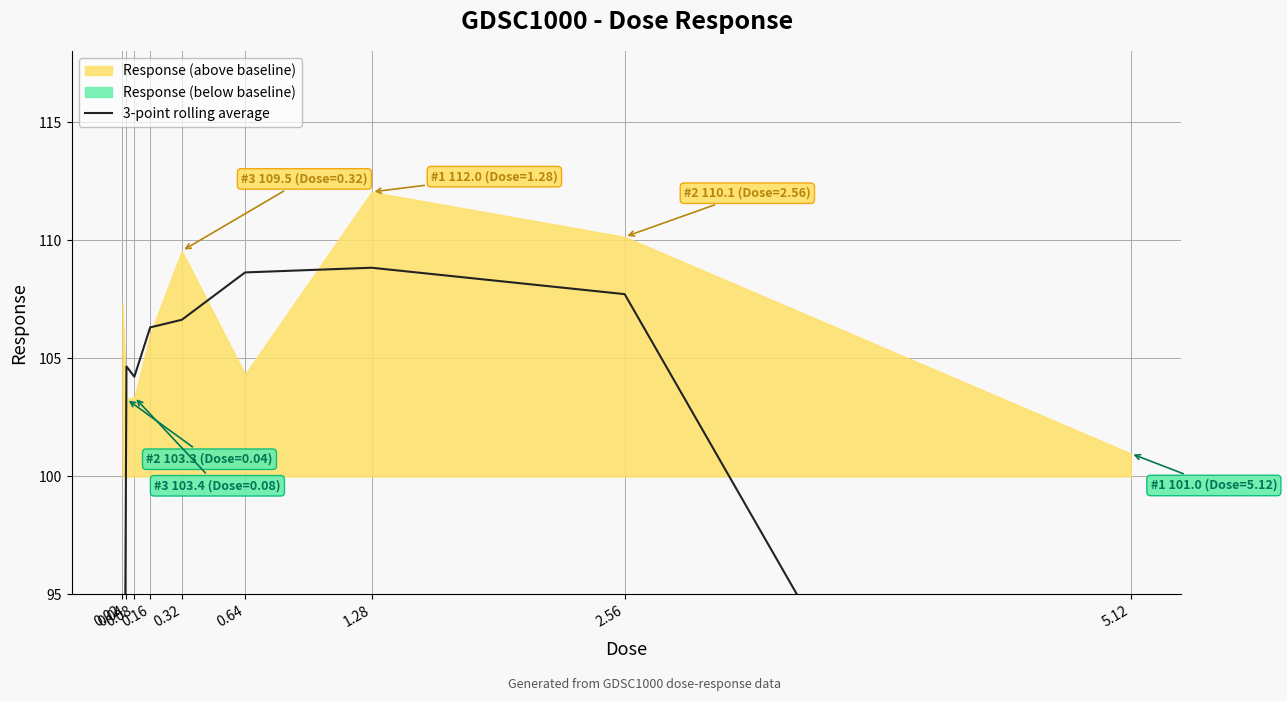

What is the difference between the maximum and second lowest values?

38.5